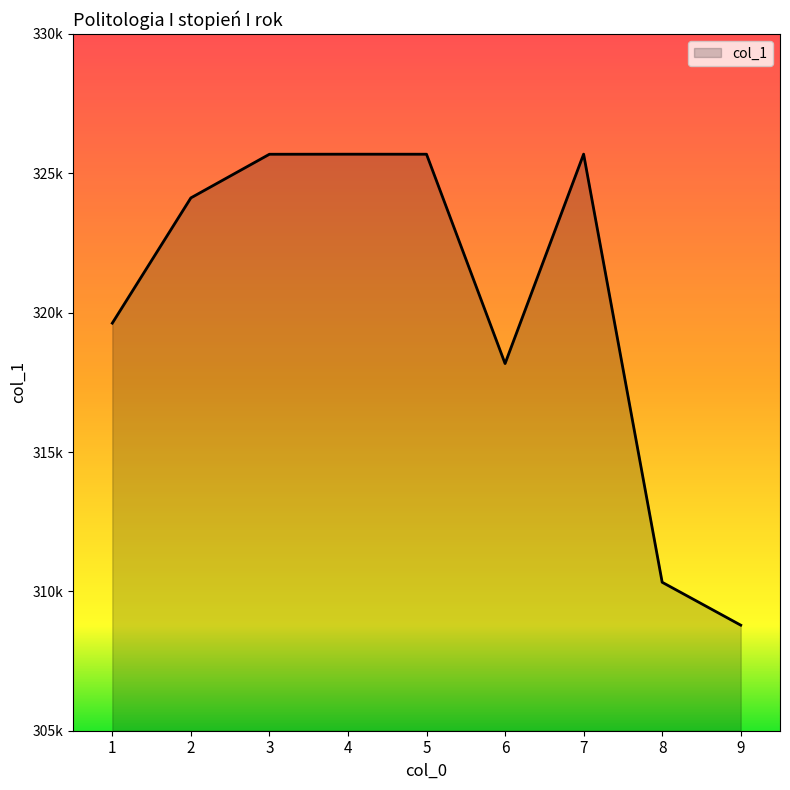

True or false: the data shows 325687 at 4.

True